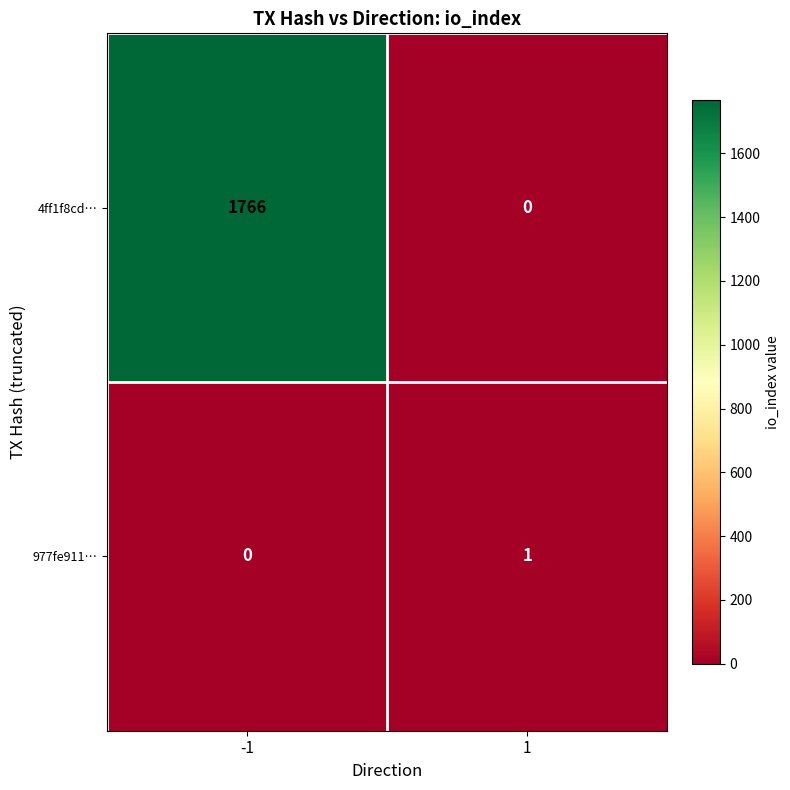

Which series has the largest total across all categories?

4ff1f8cd…